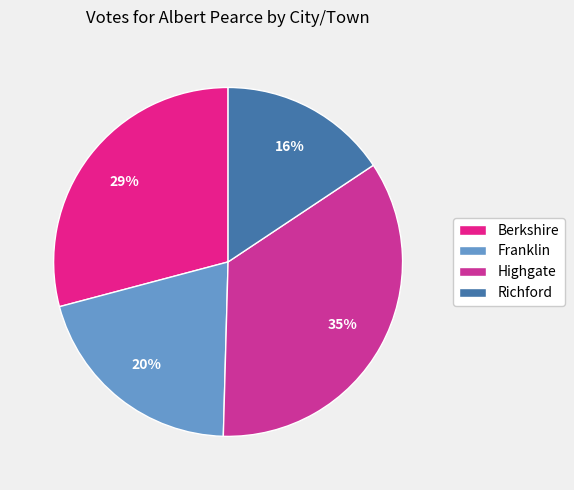

To the nearest percent, what portion does Franklin represent?

20%